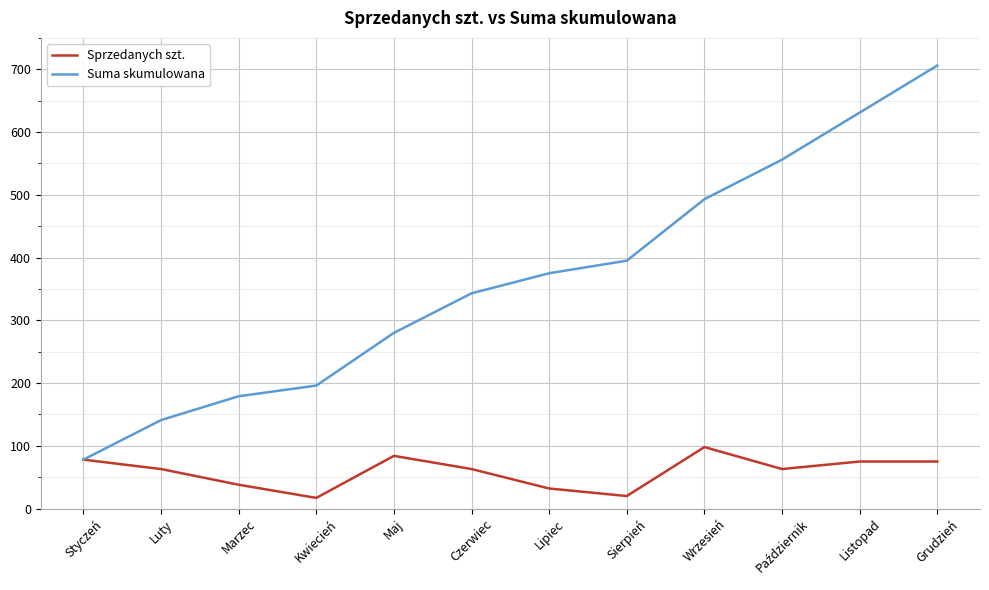

What is the minimum value for Suma skumulowana?

78